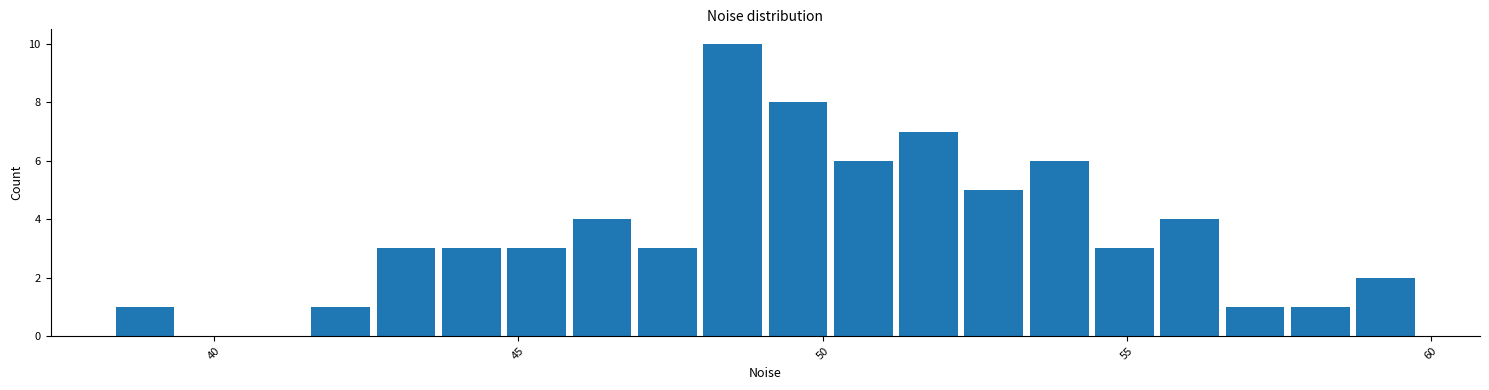

Around what value on the x-axis is the tallest bar? Give the approximate position of its centre, as read against the axis.

48.5